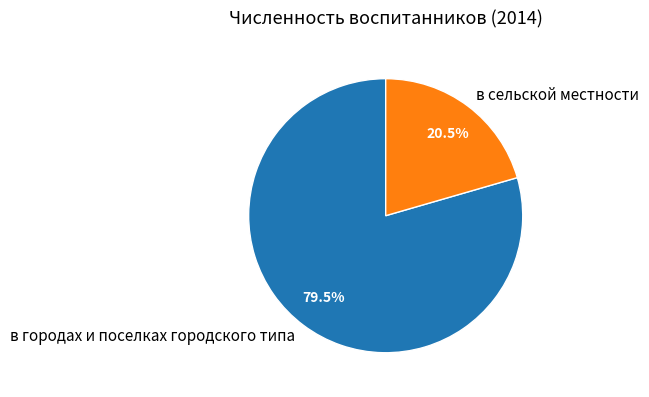

Which slice is the largest?

в городах и поселках городского типа